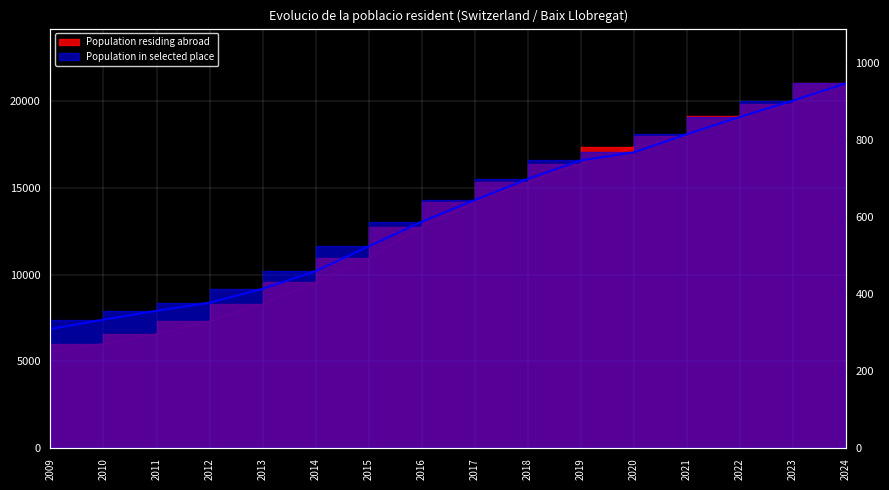

At how many categories does at least one series exceed 15698?

6